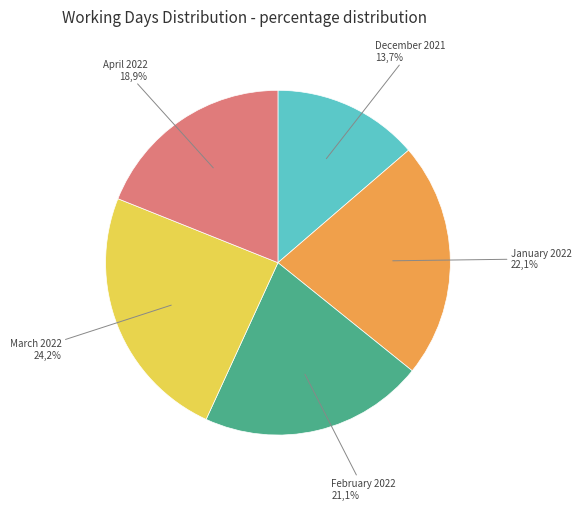

Combined, do April 2022 and March 2022 account for over 50%?

No